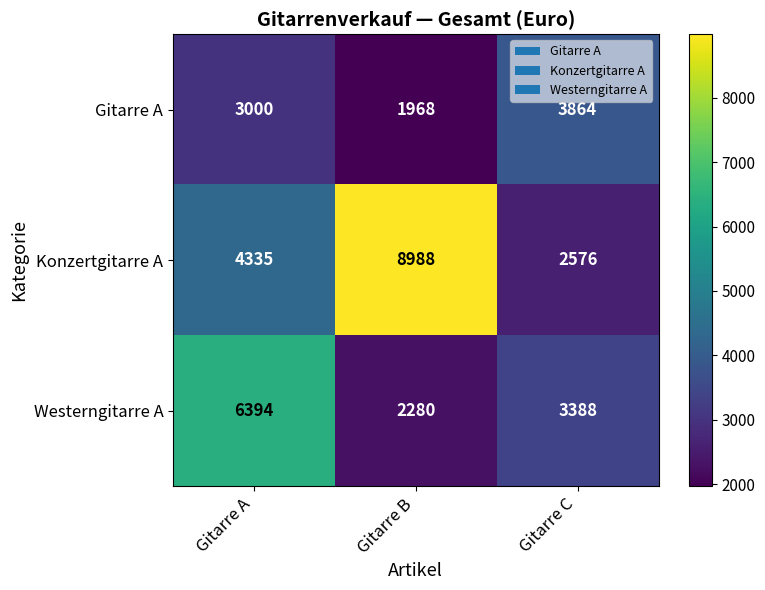

What is the total value across all series at Gitarre A?

13729